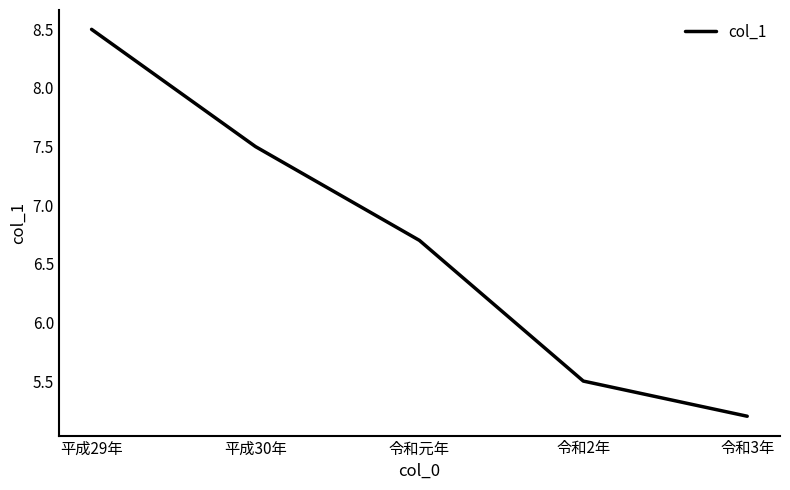

At which label is the value closest to 6?

令和2年